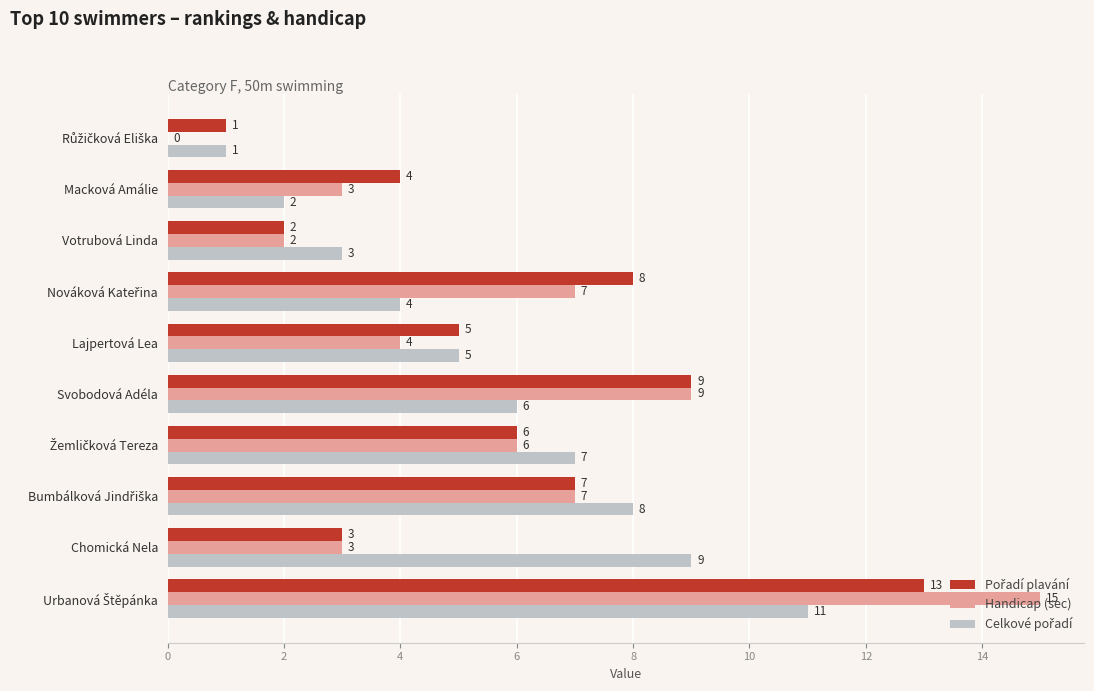

The Handicap (sec) series shows 3 at Macková Amálie. True or false?

True